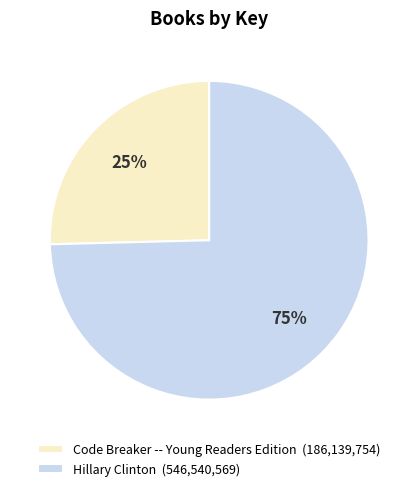

Between Code Breaker -- Young Readers Edition (186,139,754) and Hillary Clinton (546,540,569), which is larger?

Hillary Clinton (546,540,569)